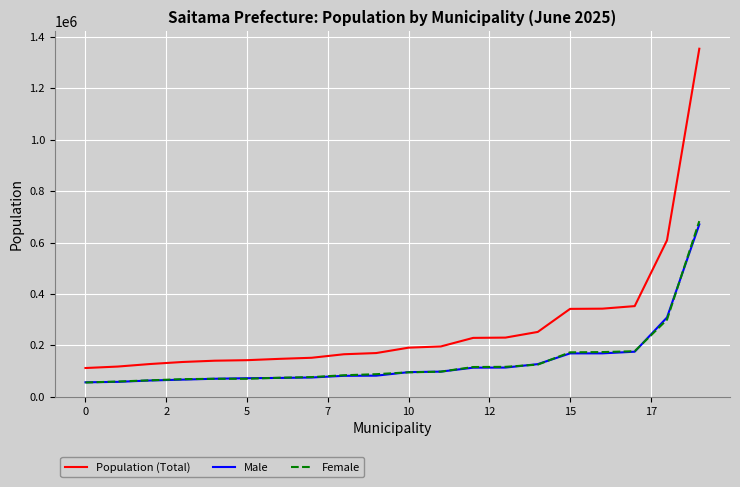

What is the lowest value of the Female series?

55584